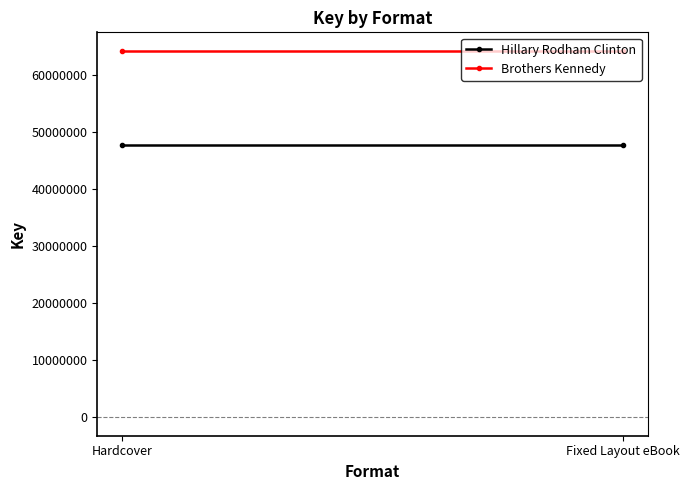

What is the value of the Brothers Kennedy point at the 1st from the left?

64188090